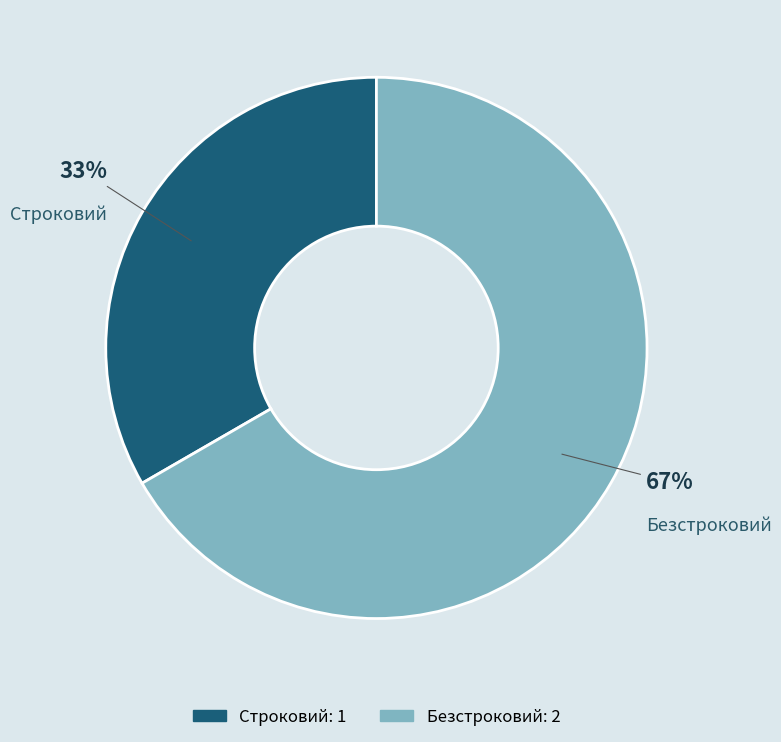

Is it true that Безстроковий is 58% of the pie?

False